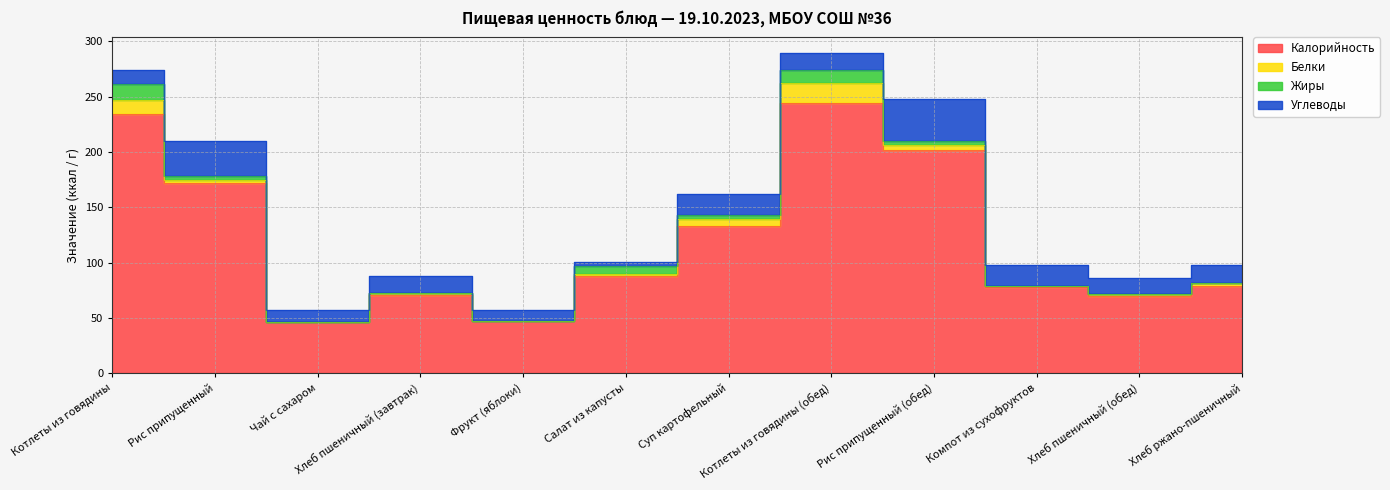

Reading left to right, extract all data points from this chart.

Калорийность: 234	172	46	71	47	88	133	244	202	78	70	79
Белки: 13	3	0	2	0	2	6	18	4	1	2	3
Жиры: 14	3	0	0	0	7	4	12	4	0	0	0
Углеводы: 13	32	11	15	10	4	19	15	38	19	14	16